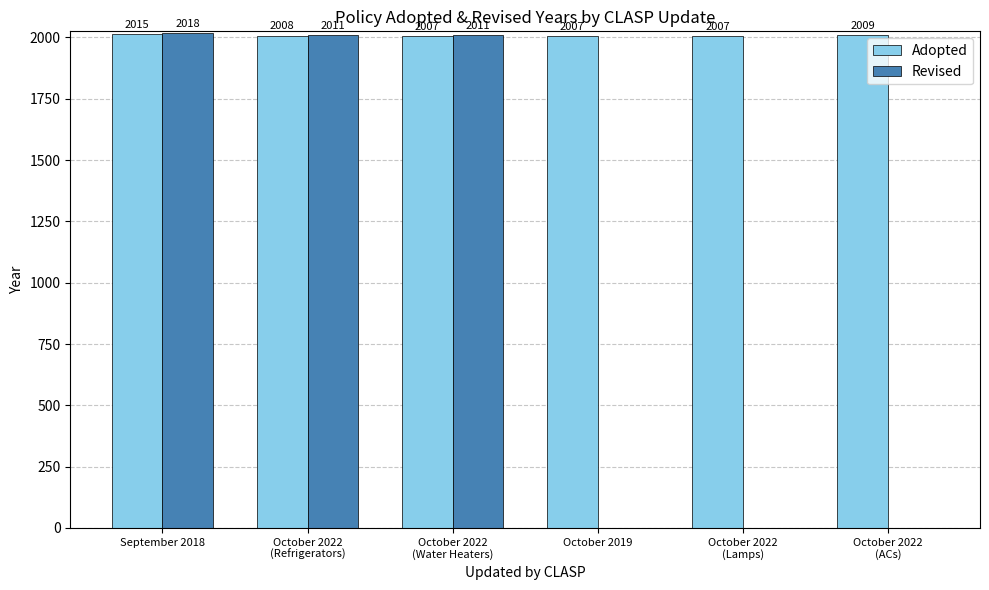

Which series has the largest total across all categories?

Adopted